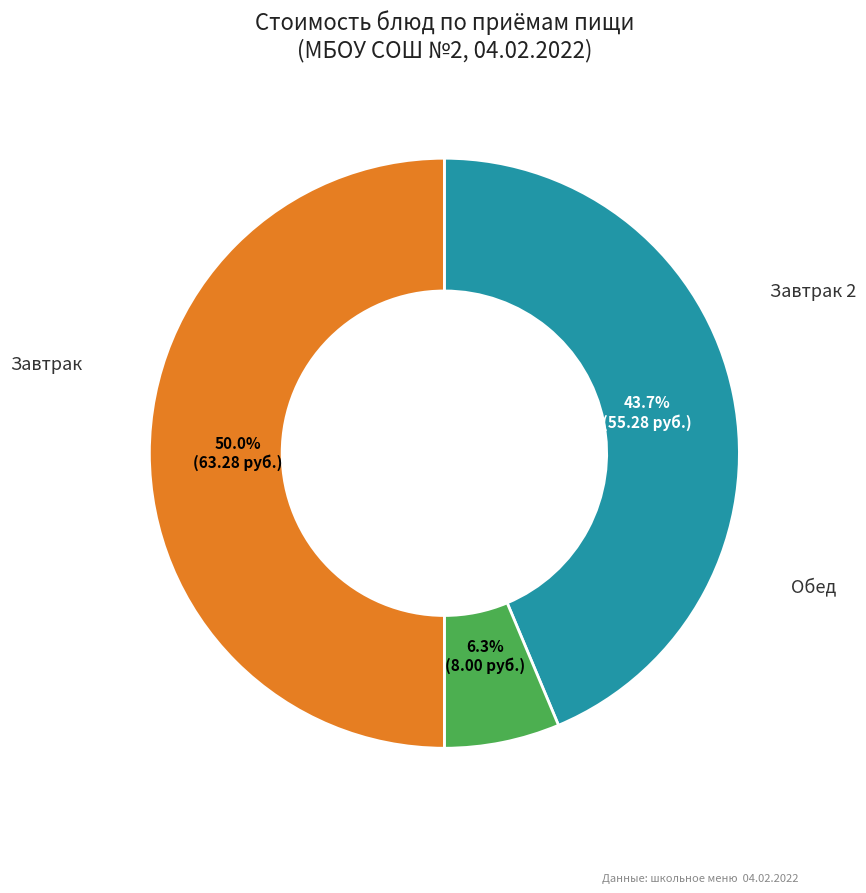

Is there any slice that represents more than half of the pie?

No